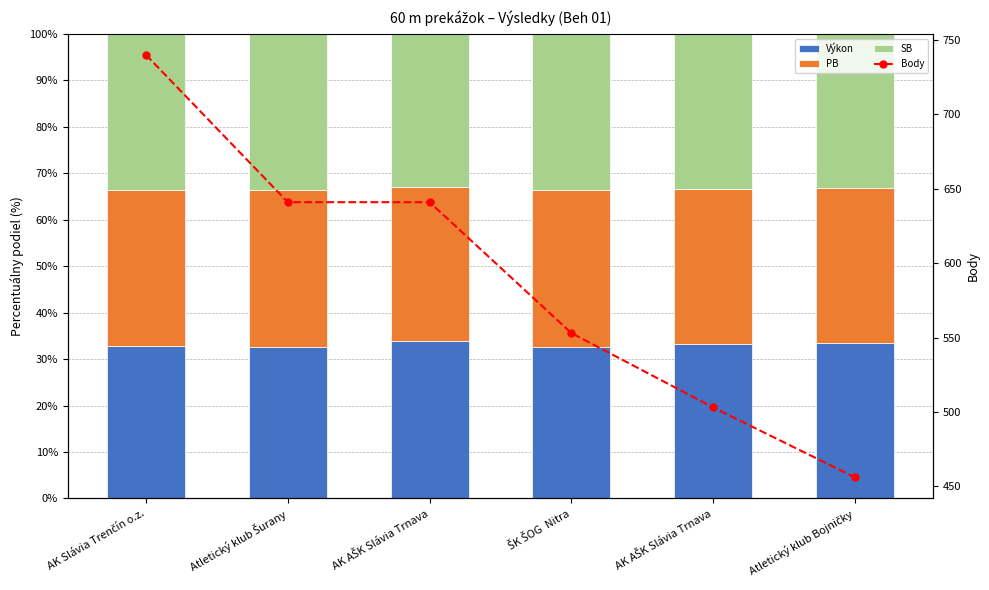

Does the chart contain stacked bars?

No